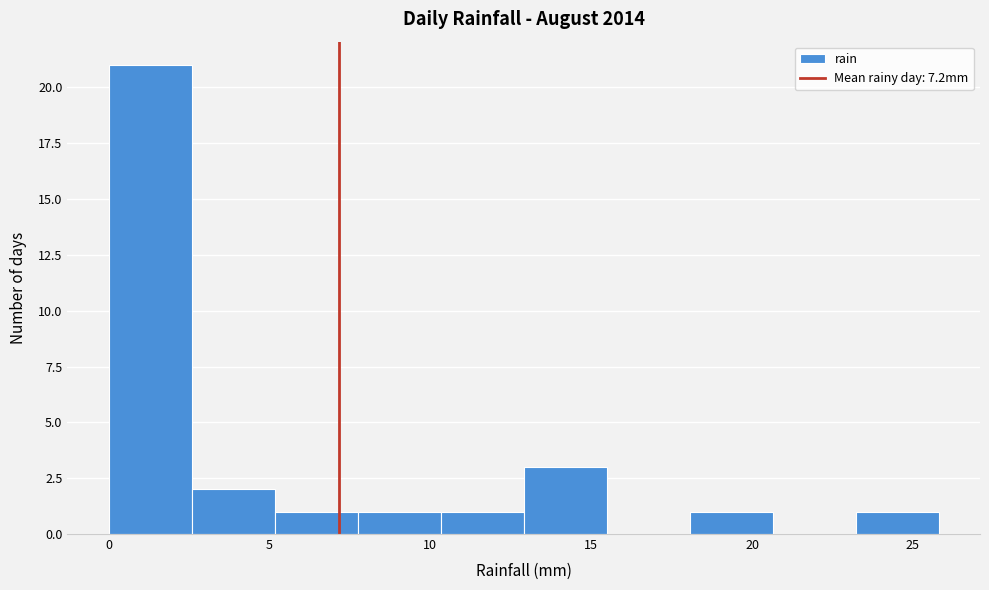

Reading left to right, transcribe this chart: for each bar, give the range it covers on the x-axis and its height. Neither the bar edges nor the heights are printed on the chart, so give them approximately, as read against the axes.

0.0 to 2.5: 21
2.5 to 5.0: 2
5.0 to 7.5: 1
7.5 to 10.5: 1
10.5 to 13.0: 1
13.0 to 15.5: 3
15.5 to 18.0: 0
18.0 to 20.5: 1
20.5 to 23.0: 0
23.0 to 26.0: 1